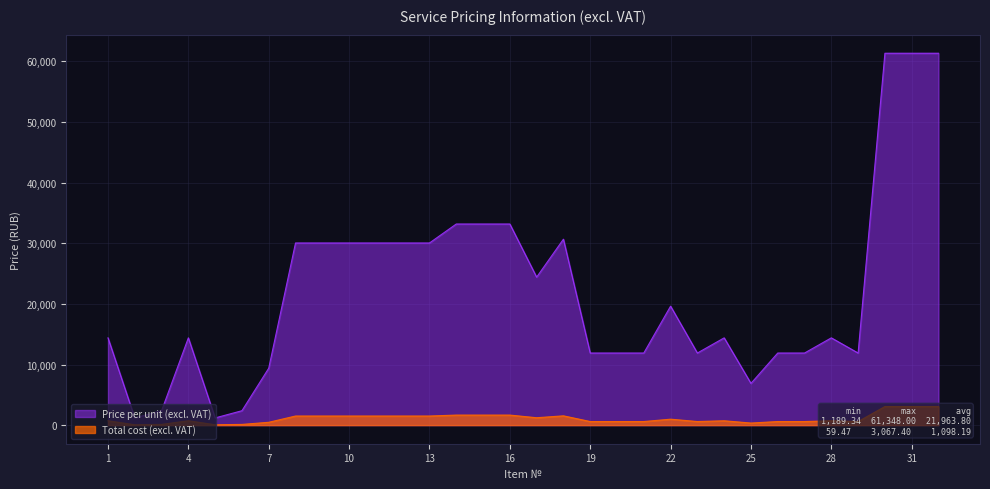

Reading left to right, transcribe all the data shown in this chart.

Price per unit (excl. VAT): 14398.0	1189.5	2378.7	14398.0	1189.3	2378.7	9390.0	30048.0	30048.0	30048.0	30048.0	30048.0	30048.0	33178.0	33178.0	33178.0	24414.0	30674.0	11894.0	11894.0	11894.0	19625.3	11894.0	14398.0	6886.0	11894.0	11894.0	14398.0	11894.0	61348.0	61348.0	61348.0
Total cost (excl. VAT): 719.9	59.5	118.9	719.9	59.5	118.9	469.5	1502.4	1502.4	1502.4	1502.4	1502.4	1502.4	1658.9	1658.9	1658.9	1220.7	1533.7	594.7	594.7	594.7	981.3	594.7	719.9	344.3	594.7	594.7	719.9	594.7	3067.4	3067.4	3067.4